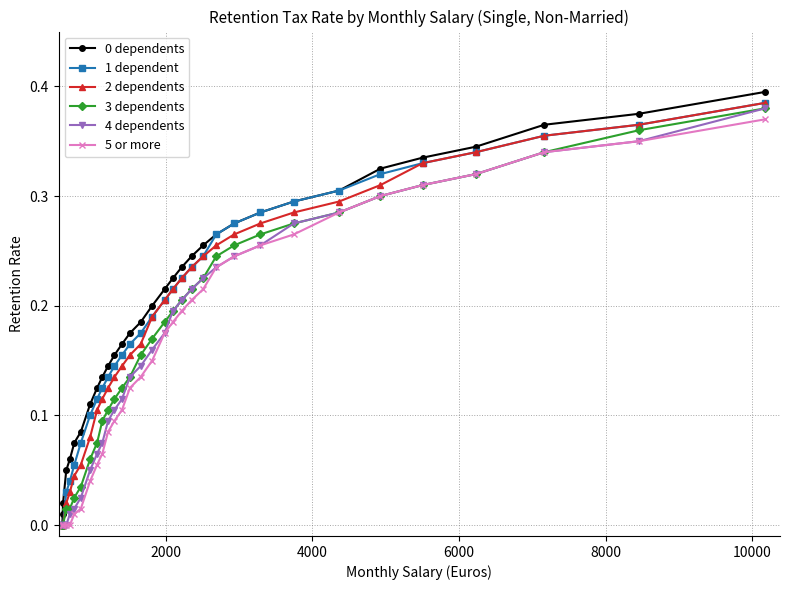

True or false: 0 dependents has more than 2 points higher than both neighbors.

False